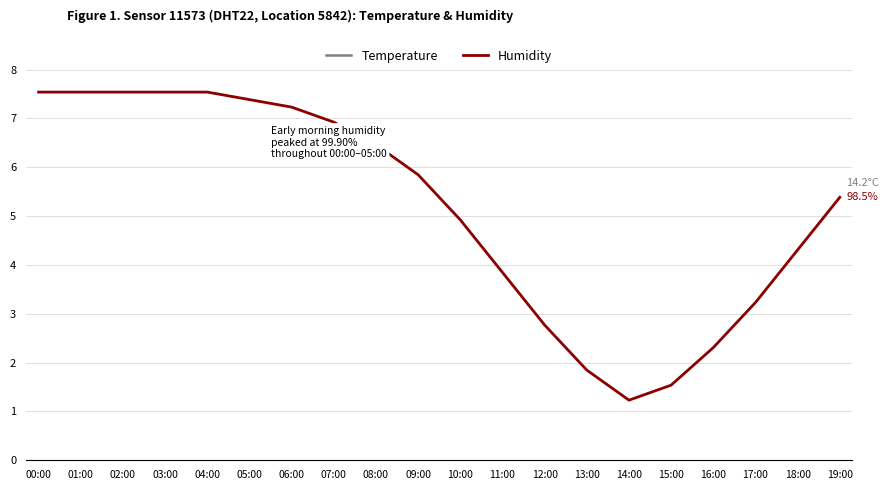

What is the difference between the maximum and second lowest values in the Humidity series?

6.0